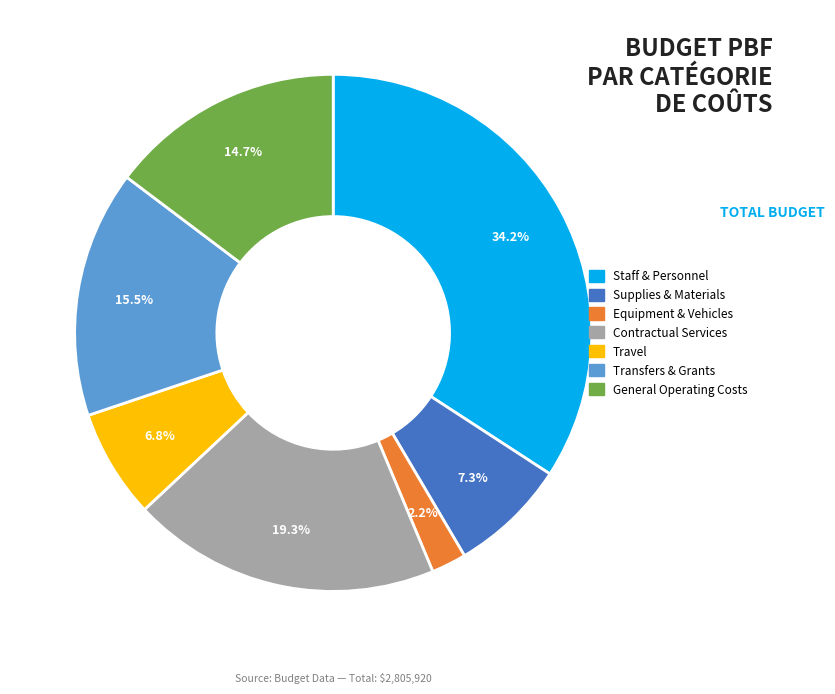

What percentage do Supplies & Materials and Staff & Personnel together represent?

41.5%